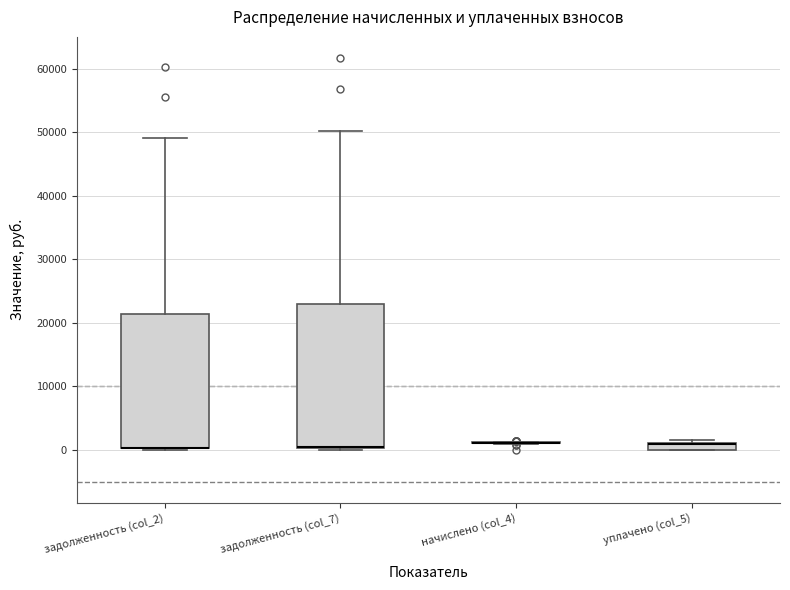

Where is the lower edge of the box for задолженность (col_7) on the y-axis? The values are not printed on the chart, so give them approximately, as read against the axis.

0